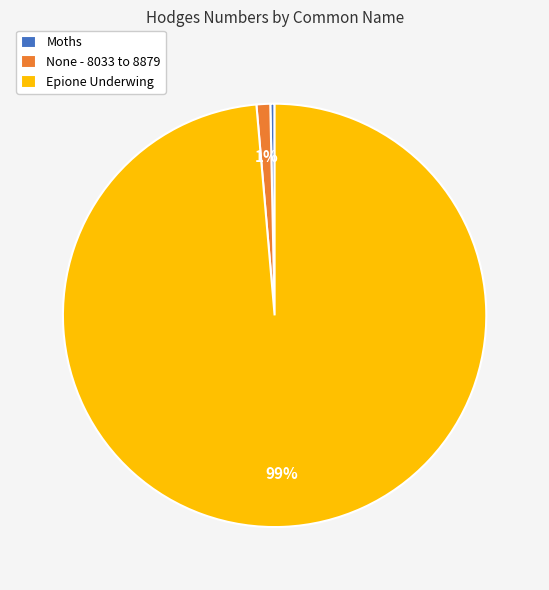

Is it true that Moths is 15% of the pie?

False